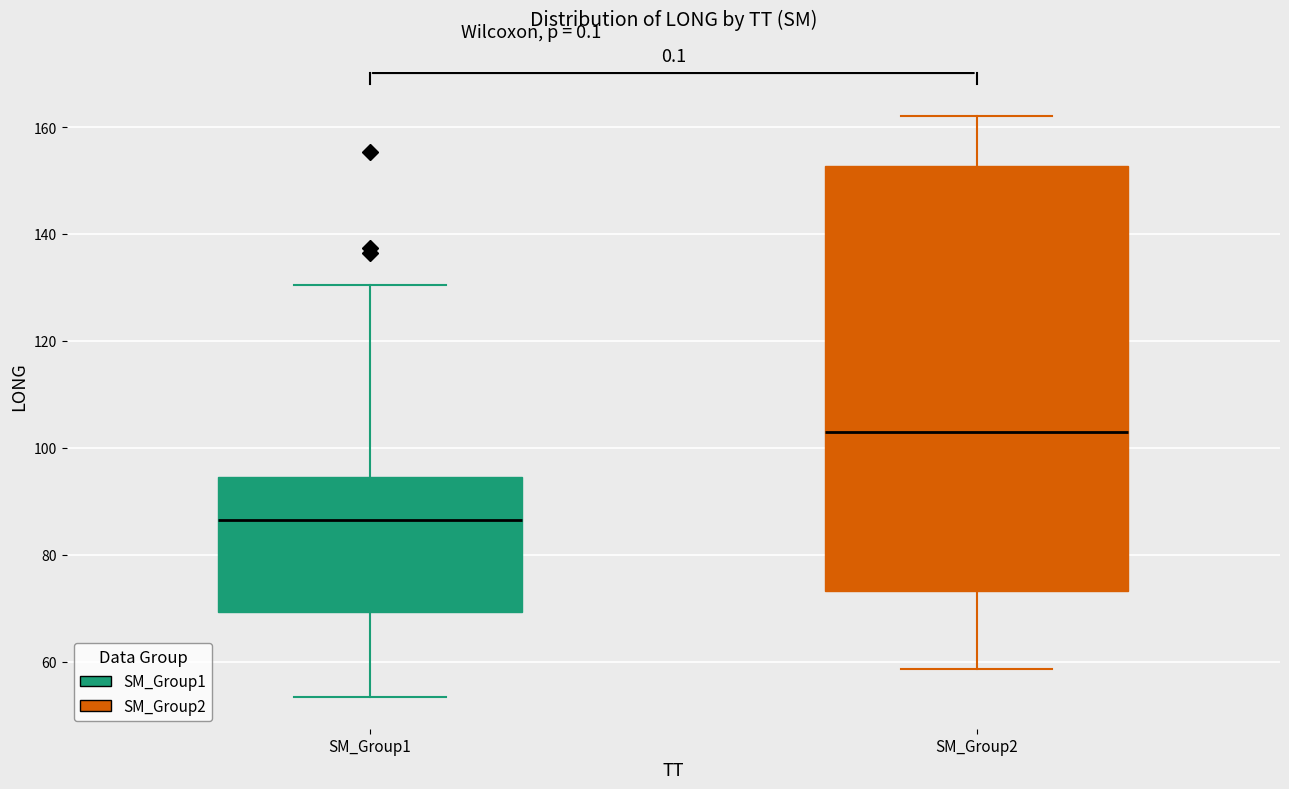

Reading left to right, read every box against the y-axis: the position of its median line, the range the box covers, and the ends of its whiskers. The values are not printed on the chart, so give them approximately, as read against the axis.

SM_Group1: median 86, box 70 to 94, whiskers 54 to 130
SM_Group2: median 102, box 74 to 152, whiskers 58 to 162